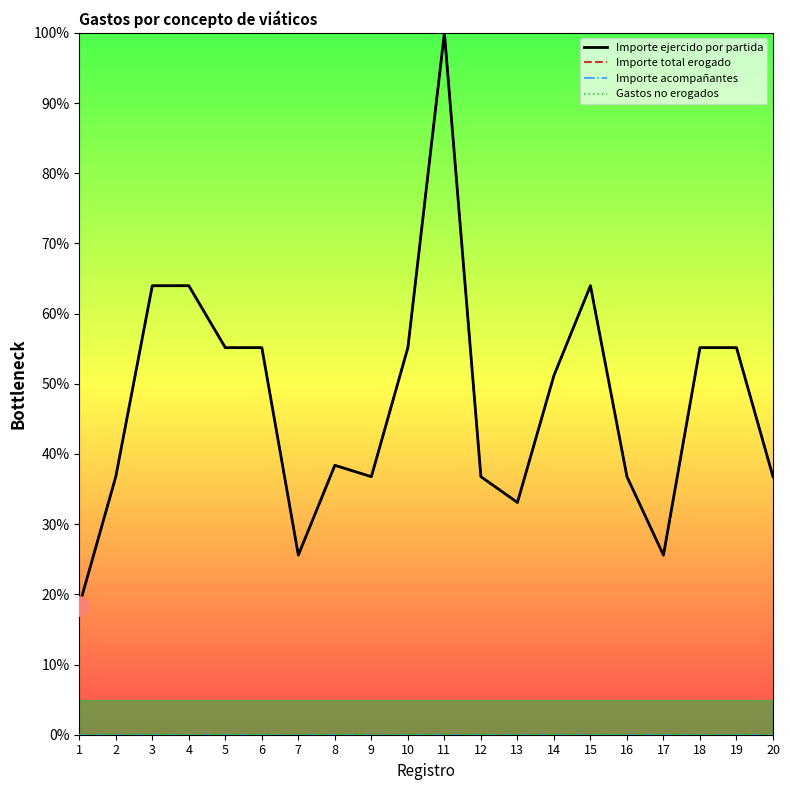

Reading left to right, extract all data points from this chart.

Importe ejercido por partida: 18.4	36.8	64.0	64.0	55.1	55.1	25.6	38.4	36.8	55.1	100.0	36.8	33.1	51.2	64.0	36.8	25.6	55.1	55.1	36.8
Importe total erogado: 18.4	36.8	64.0	64.0	55.1	55.1	25.6	38.4	36.8	55.1	100.0	36.8	33.1	51.2	64.0	36.8	25.6	55.1	55.1	36.8
Importe acompañantes: 0.0	0.0	0.0	0.0	0.0	0.0	0.0	0.0	0.0	0.0	0.0	0.0	0.0	0.0	0.0	0.0	0.0	0.0	0.0	0.0
Gastos no erogados: 0.0	0.0	0.0	0.0	0.0	0.0	0.0	0.0	0.0	0.0	0.0	0.0	0.0	0.0	0.0	0.0	0.0	0.0	0.0	0.0